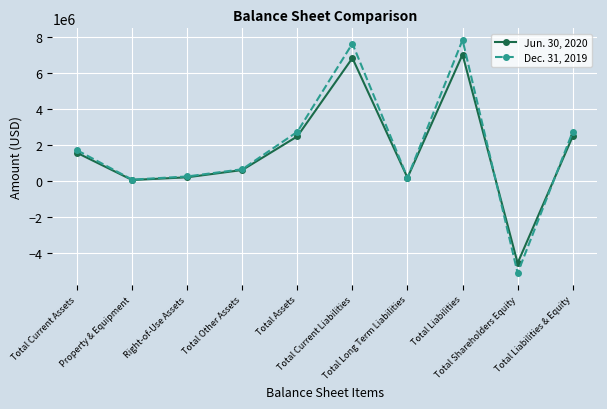

Does the chart have visible grid lines?

Yes